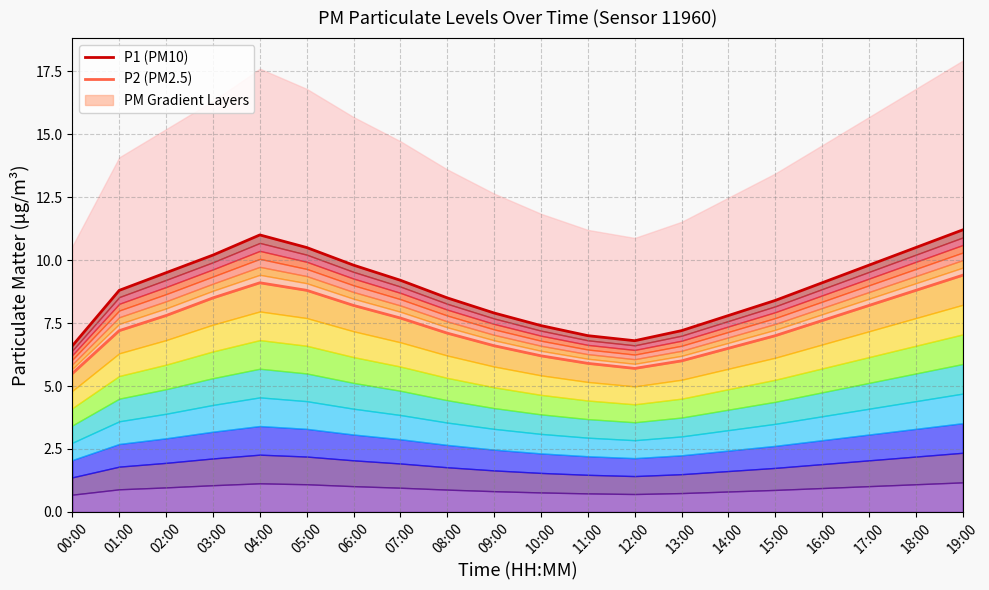

In P1, how many points are higher than both neighbors (excluding endpoints)?

1